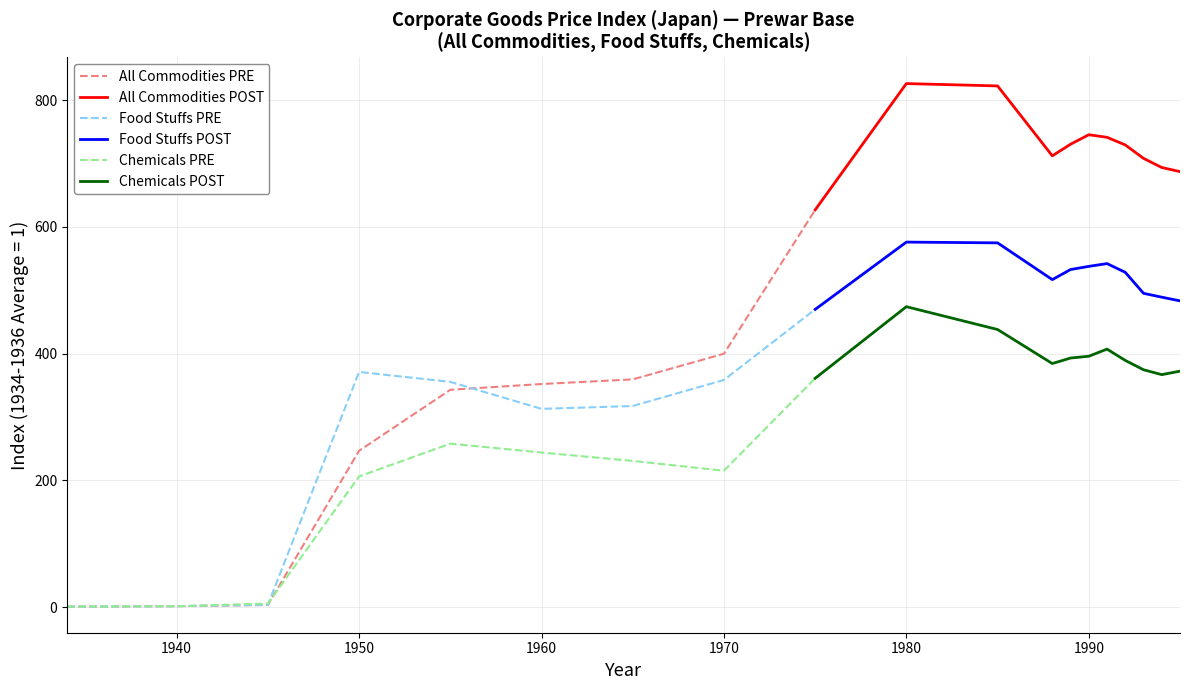

What is the highest value of the All Commodities PRE series?

626.8